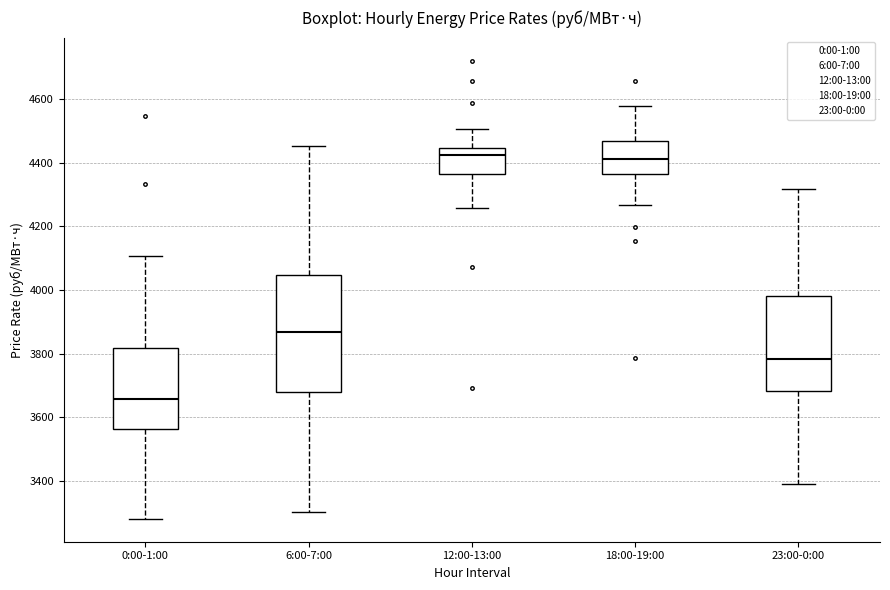

Reading left to right, read every box against the y-axis: the position of its median line, the range the box covers, and the ends of its whiskers. The values are not printed on the chart, so give them approximately, as read against the axis.

0:00-1:00: median 3660, box 3560 to 3820, whiskers 3280 to 4100
6:00-7:00: median 3860, box 3680 to 4040, whiskers 3300 to 4460
12:00-13:00: median 4420, box 4360 to 4440, whiskers 4260 to 4500
18:00-19:00: median 4420, box 4360 to 4460, whiskers 4260 to 4580
23:00-0:00: median 3780, box 3680 to 3980, whiskers 3400 to 4320